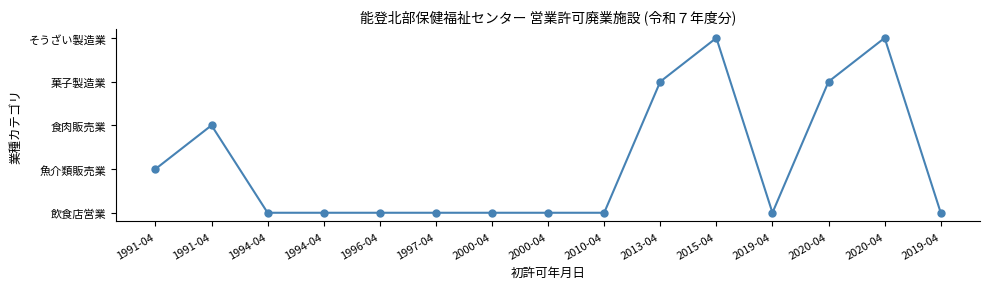

Which has a higher value, 1991-04 or 2000-04?

1991-04